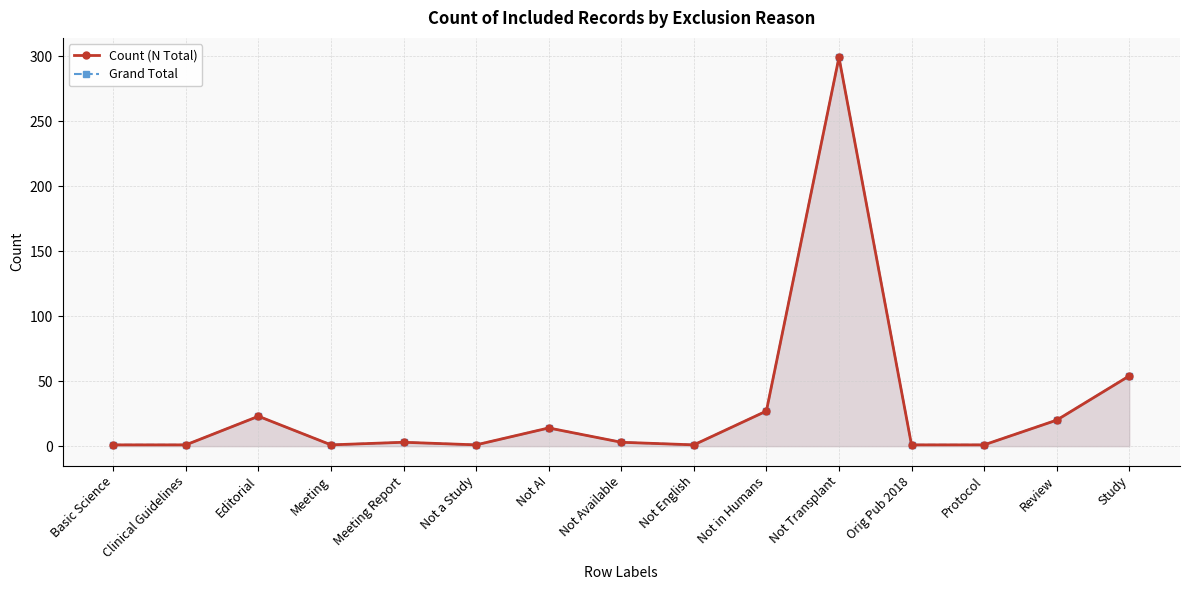

True or false: Grand Total and Count (N Total) intersect in this chart.

False